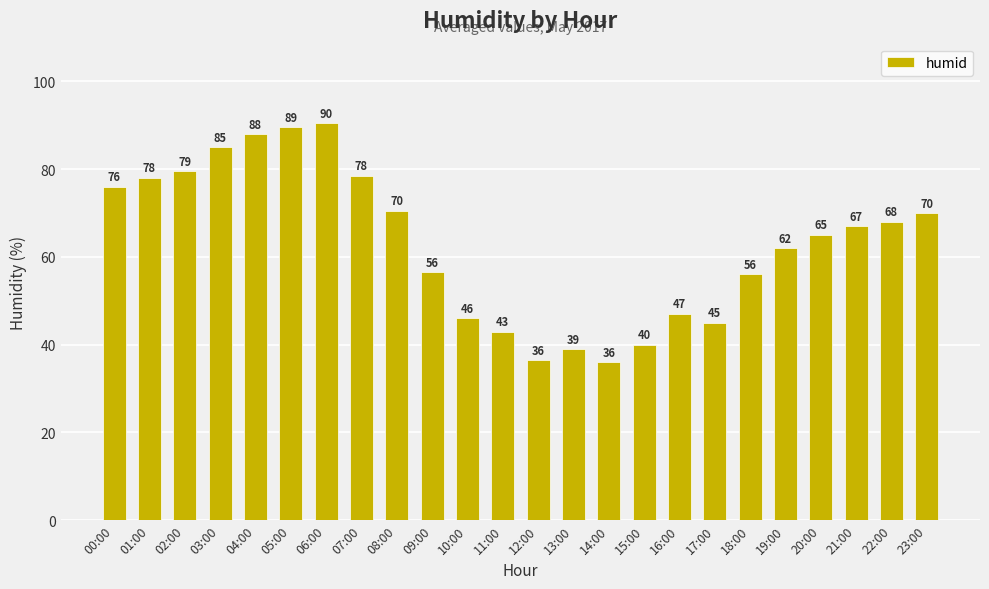

The value at 03:00 is 85.0. True or false?

True